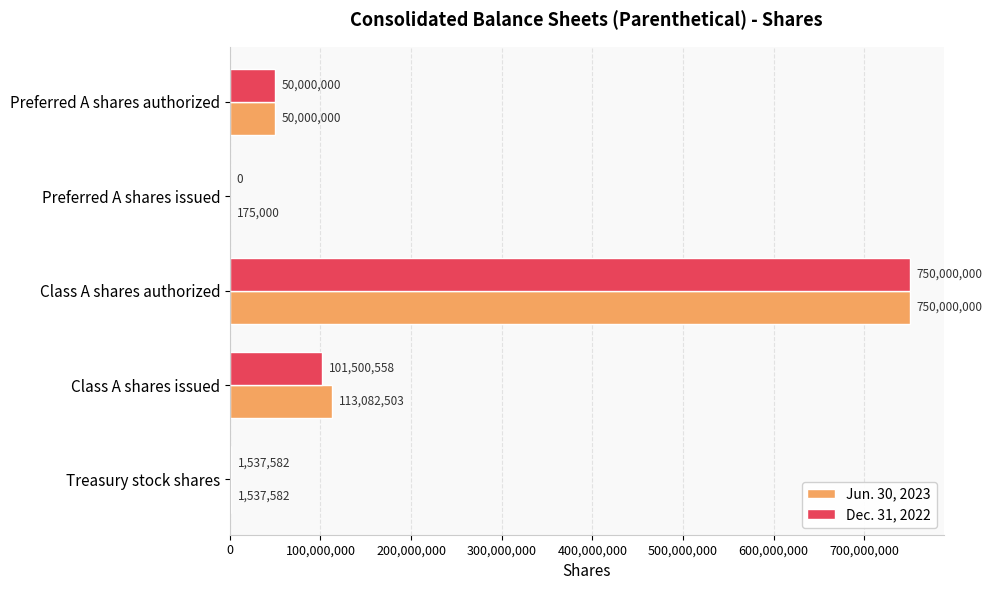

What are all the series names shown in the legend?

Jun. 30, 2023, Dec. 31, 2022